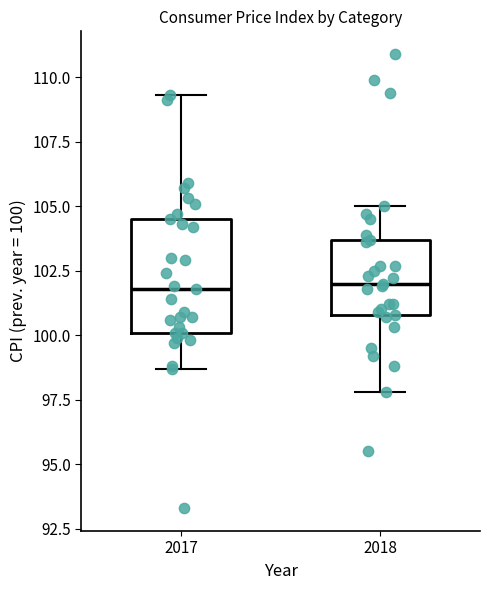

Where does the upper whisker of the box at x = 2017 end on the y-axis? The values are not printed on the chart, so give them approximately, as read against the axis.

109.5